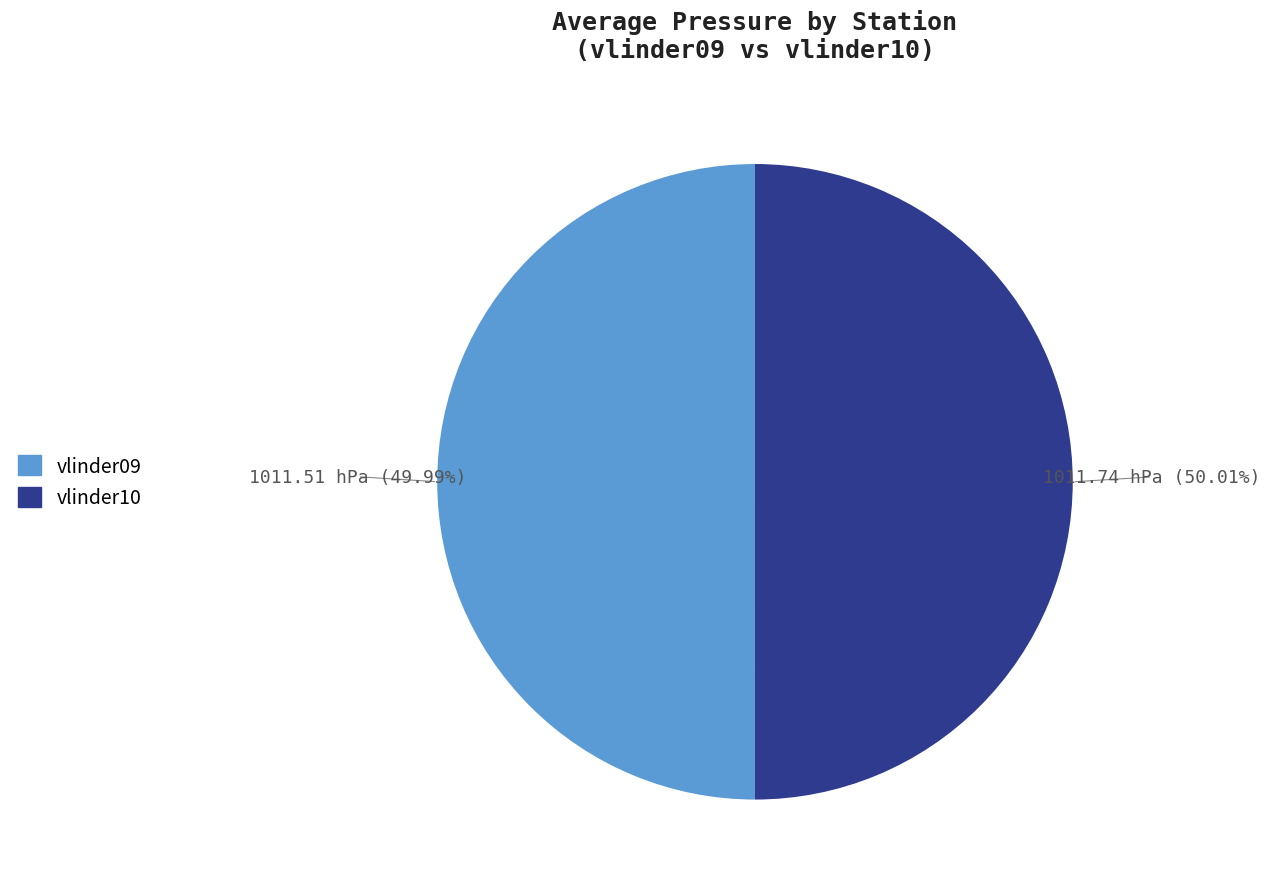

To the nearest percent, what is the average slice percentage?

50%